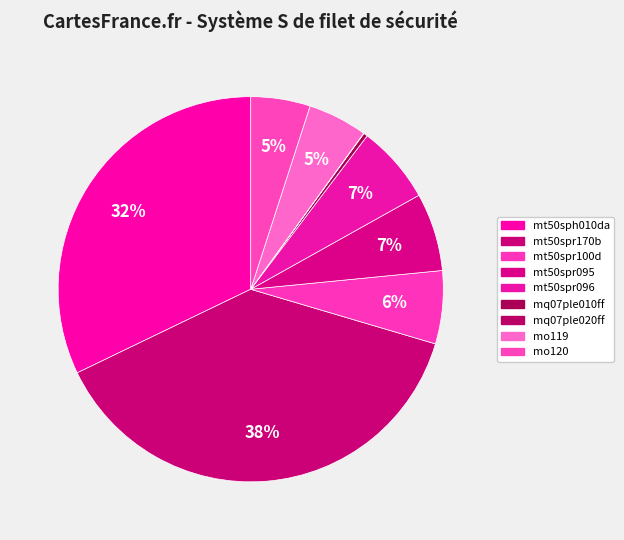

Count the number of slices in the pie.

9